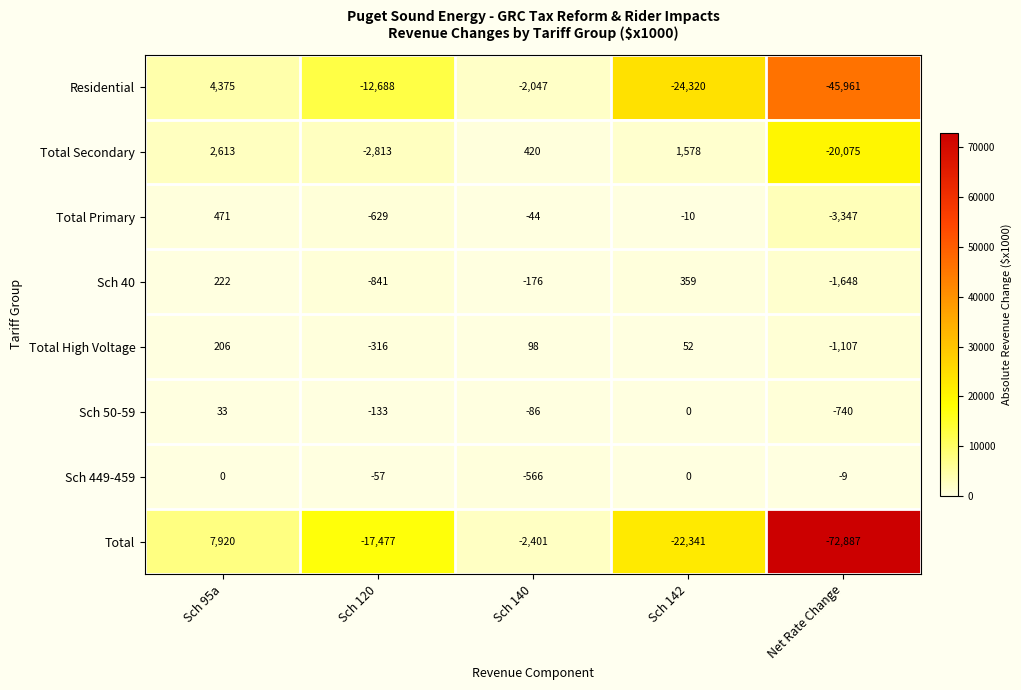

At how many categories does at least one series exceed 1570?

2